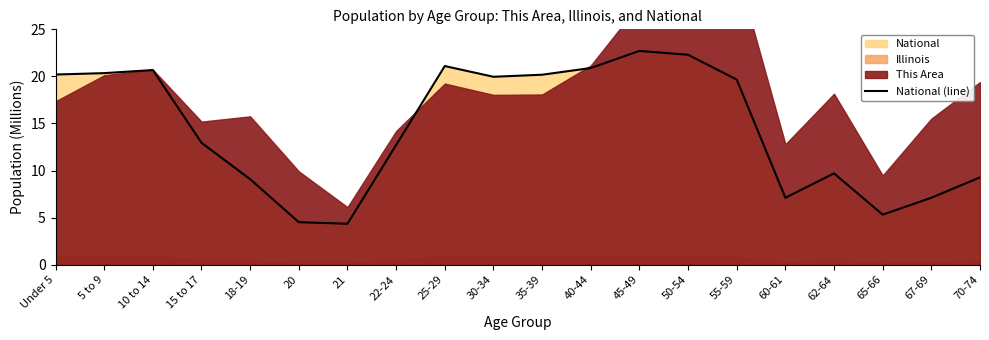

What is the change in value from 25-29 to 70-74?

-11.8